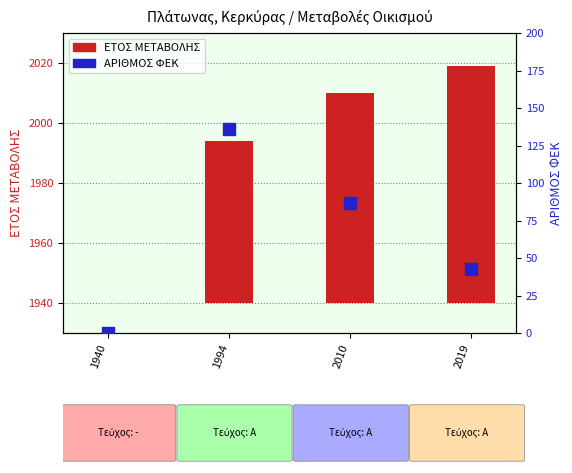

The ΕΤΟΣ ΜΕΤΑΒΟΛΗΣ series shows 54 at 1994. True or false?

True